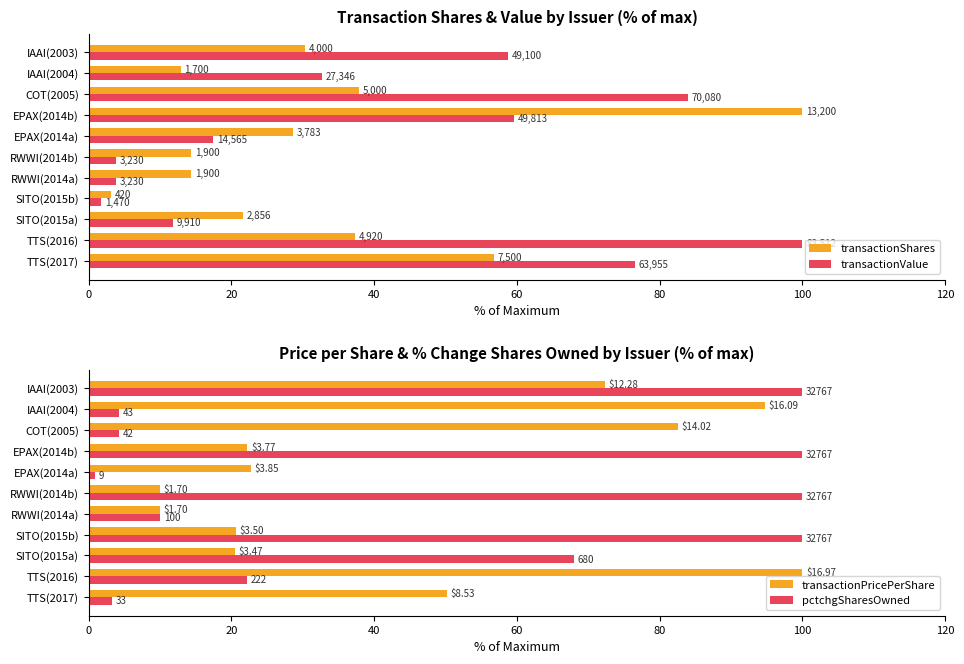

What is the difference between the highest and lowest values at EPAX(2014b)?

77.8